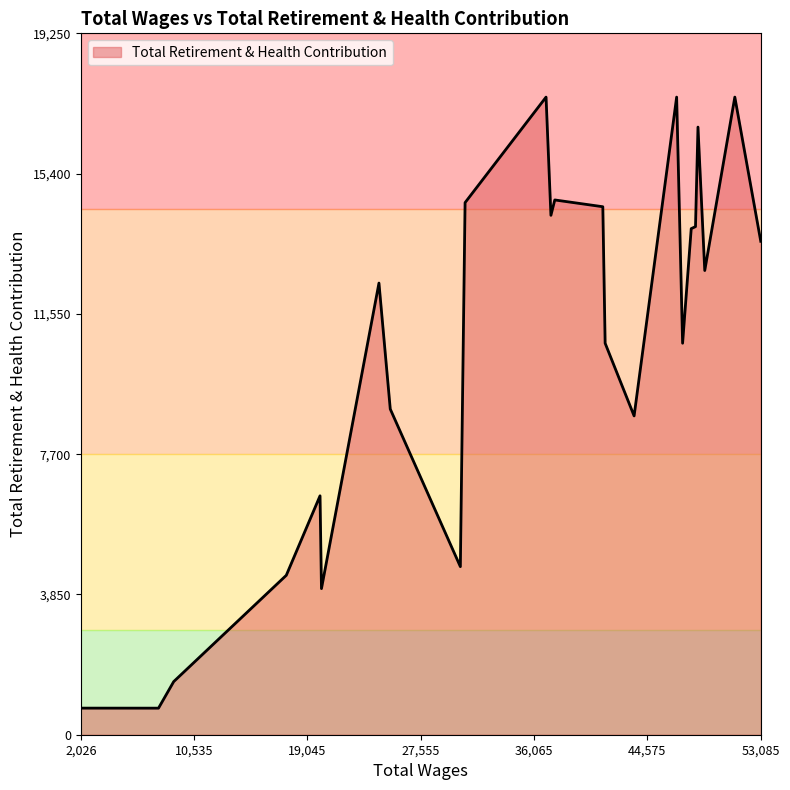

What is the greatest value displayed?

17500